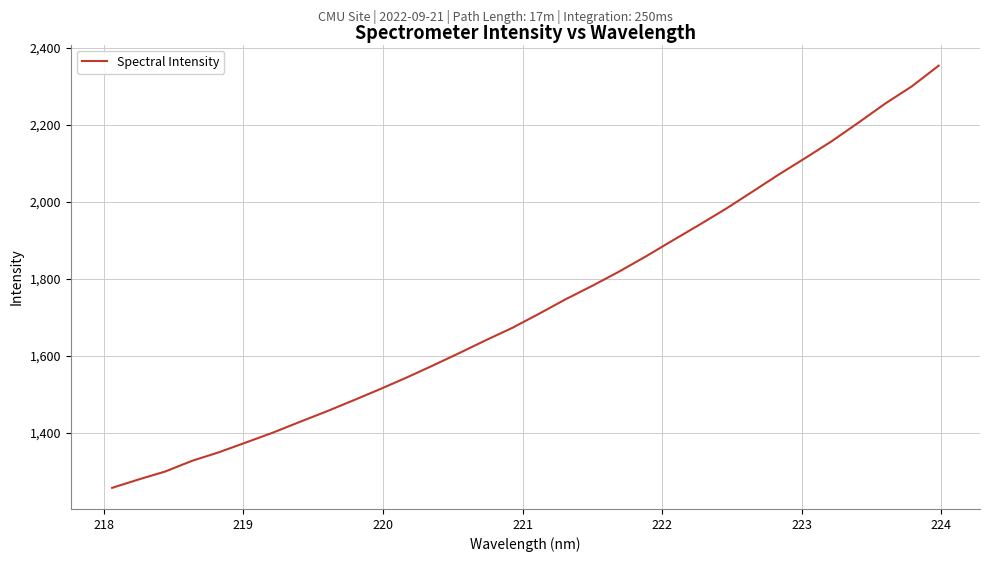

What is the difference between the maximum and minimum values?

1096.0